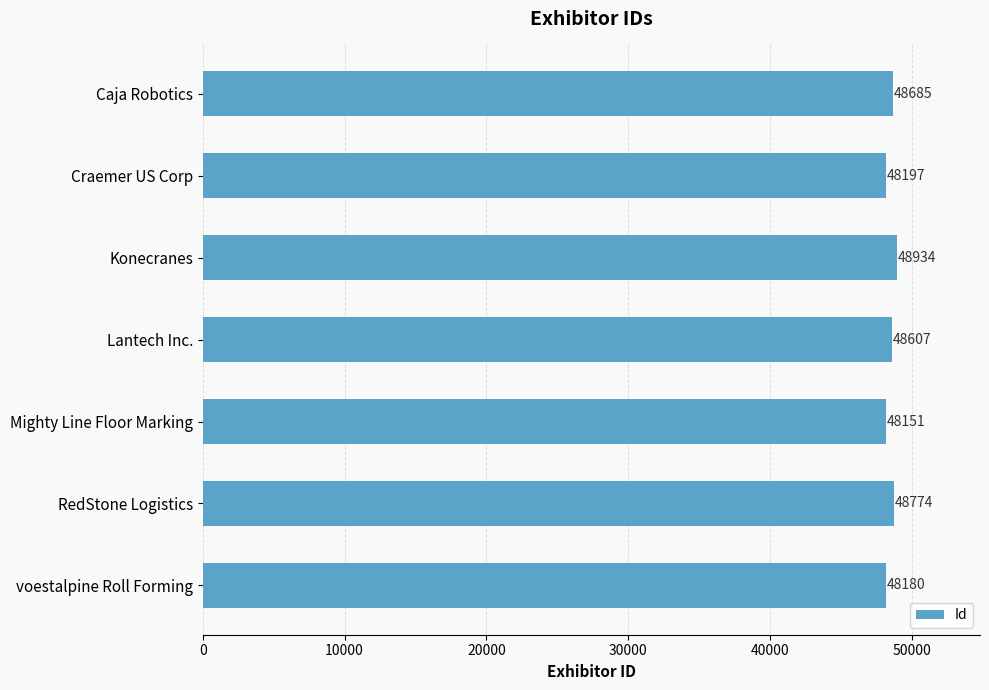

Are the bars horizontal?

Yes